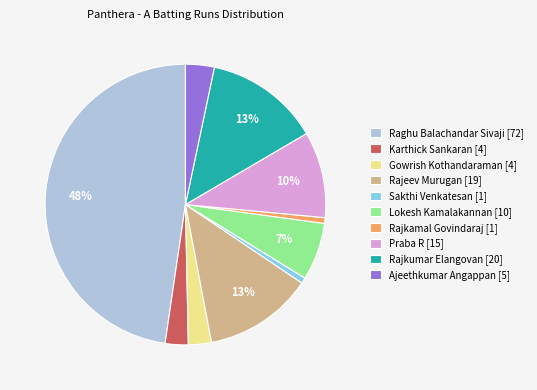

To the nearest percent, what percentage of the pie is Karthick Sankaran [4]?

3%